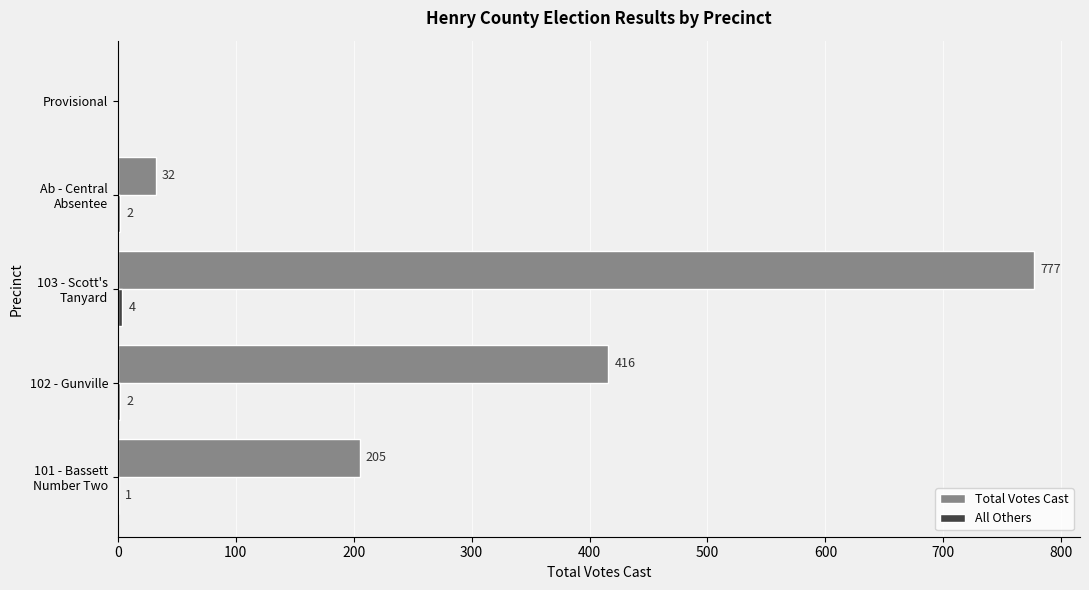

What is the highest value of the Total Votes Cast series?

777